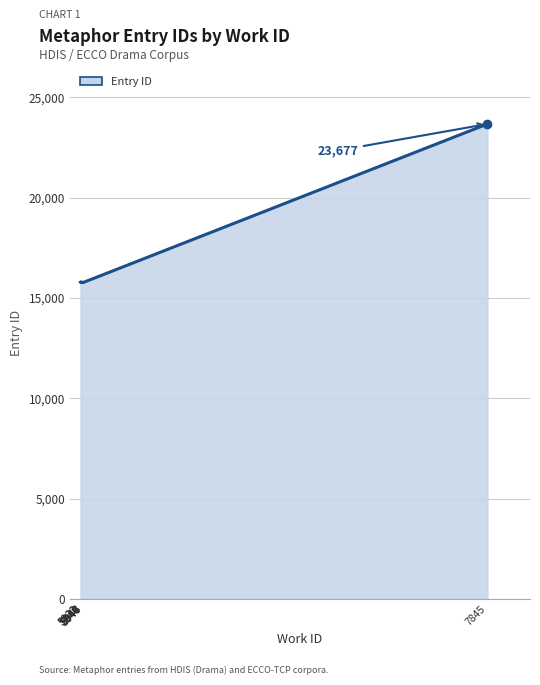

What is the change in value from 5933 to 5944?

+15